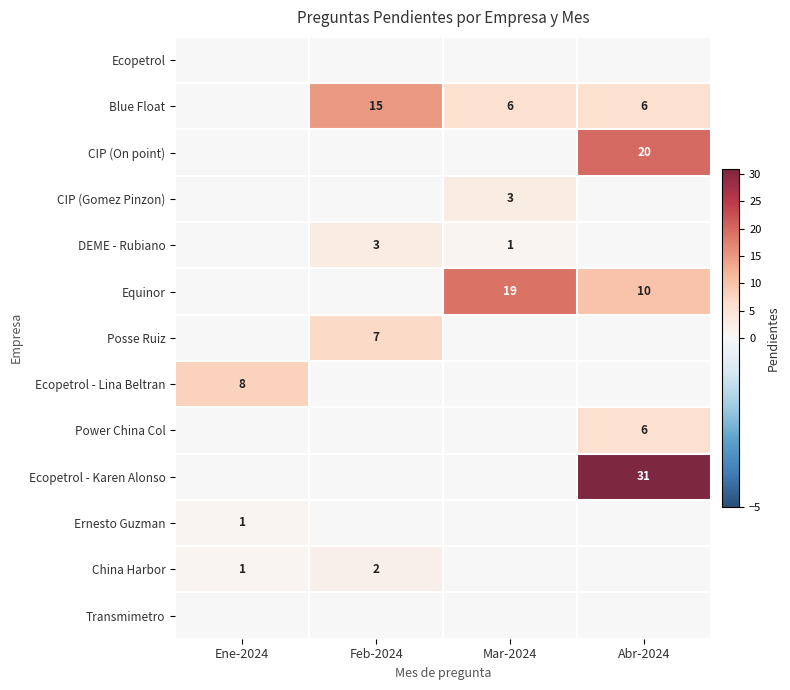

The CIP (On point) series shows 20 at Abr-2024. True or false?

True